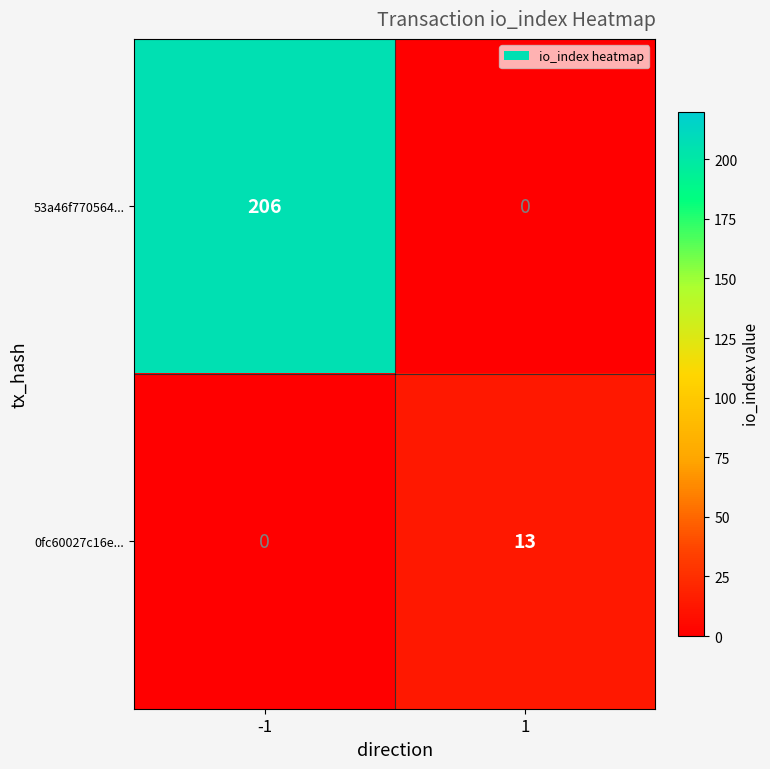

Reading right to left, extract all data points from this chart.

53a46f770564...: 0	206
0fc60027c16e...: 13	0